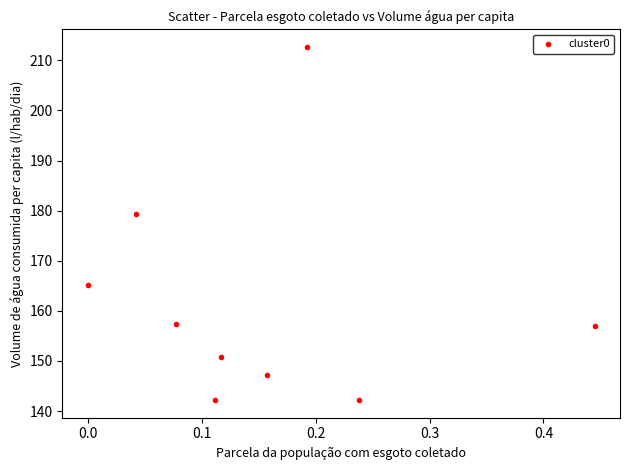

What is the average Y value?

161.5